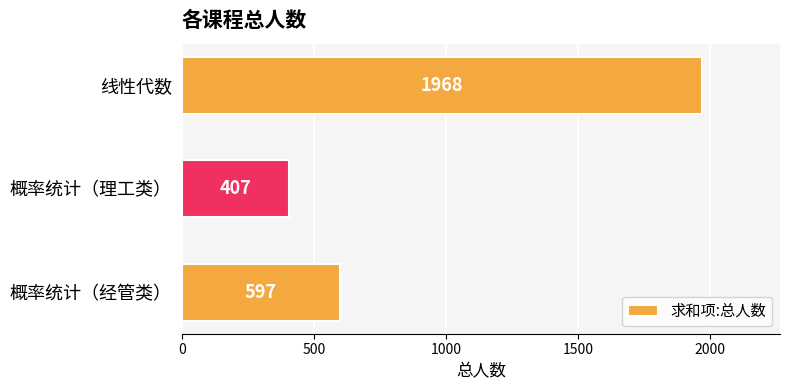

Reading bottom to top, what are all the values shown in this chart?

597	407	1968